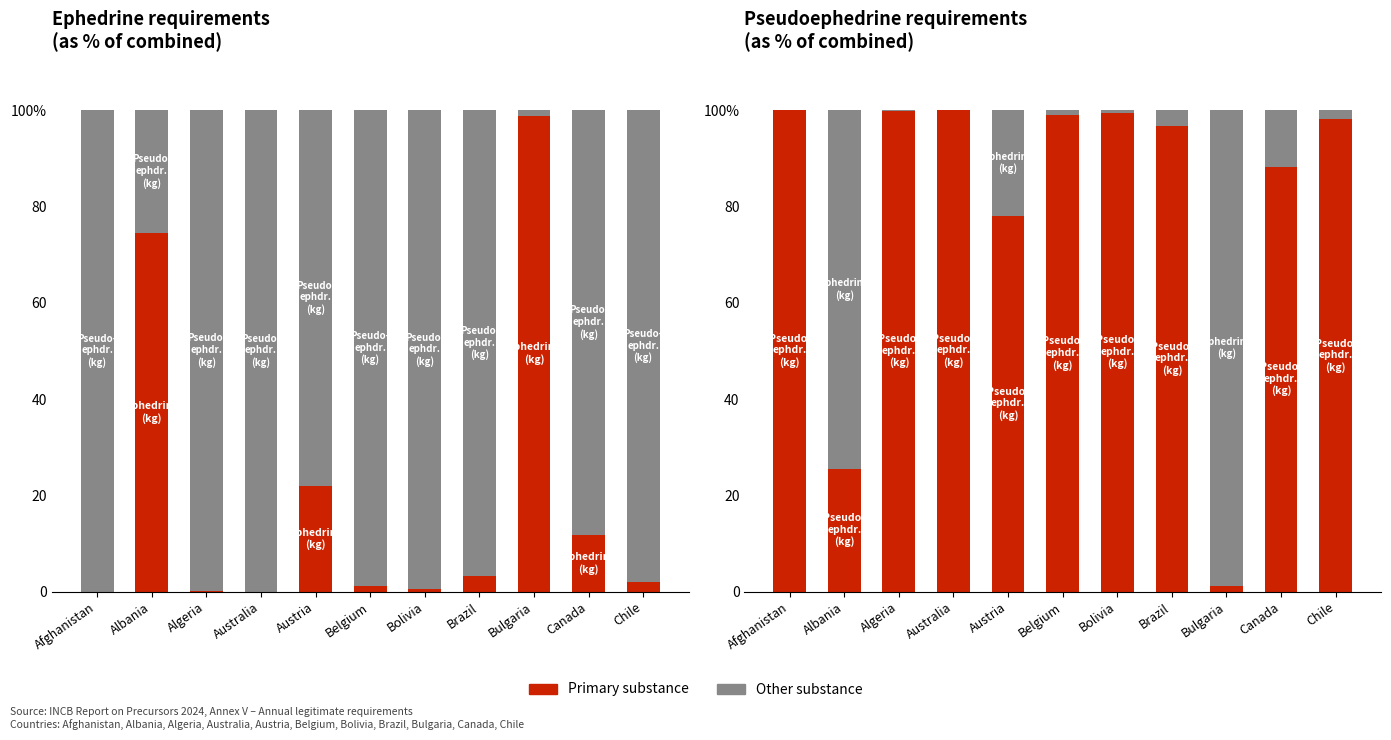

Rank the series by their average value, from lowest to highest.

Ephedrine, Pseudoephedrine